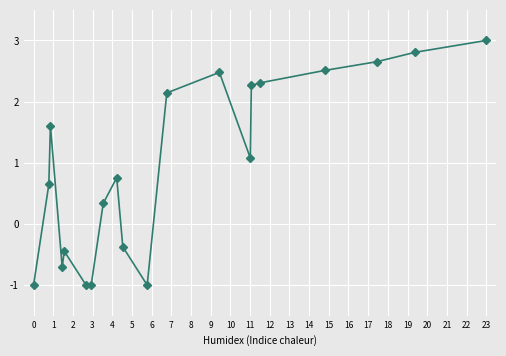

What is the smallest value displayed?

-1.0